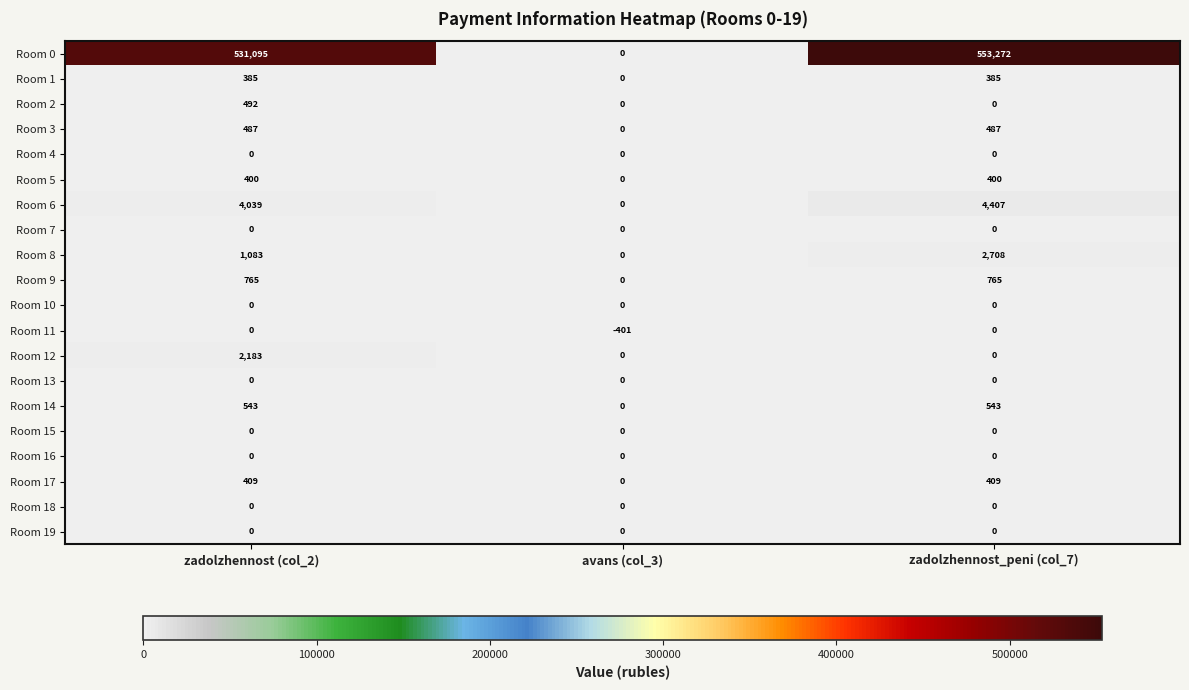

Which series changed the most between zadolzhennost (col_2) and avans (col_3)?

Room 0